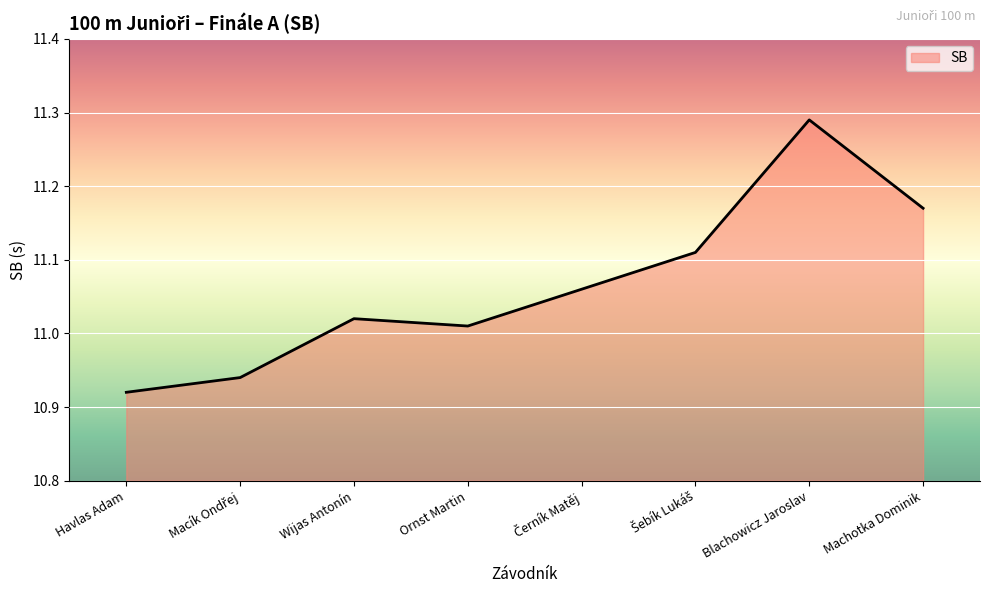

Between Machotka Dominik and Havlas Adam, which is larger?

Machotka Dominik